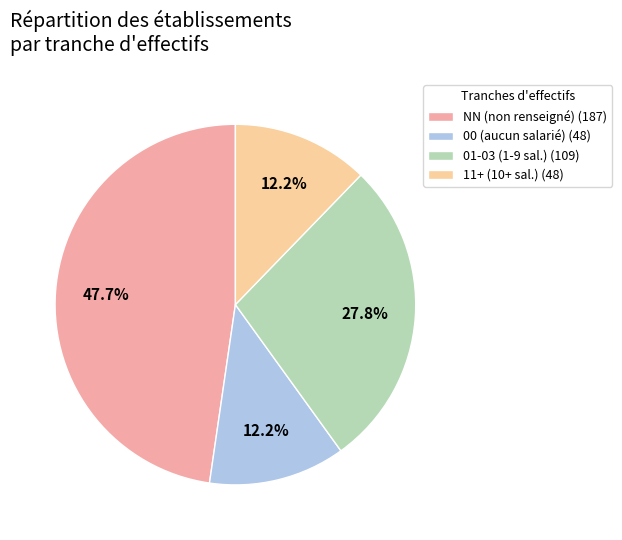

Between 01-03 (1-9 sal.) (109) and 00 (aucun salarié) (48), which is larger?

01-03 (1-9 sal.) (109)